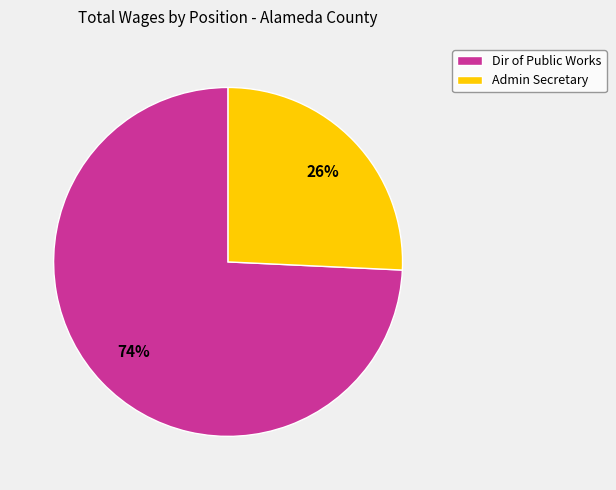

Rank the categories by value from highest to lowest.

Dir of Public Works, Admin Secretary